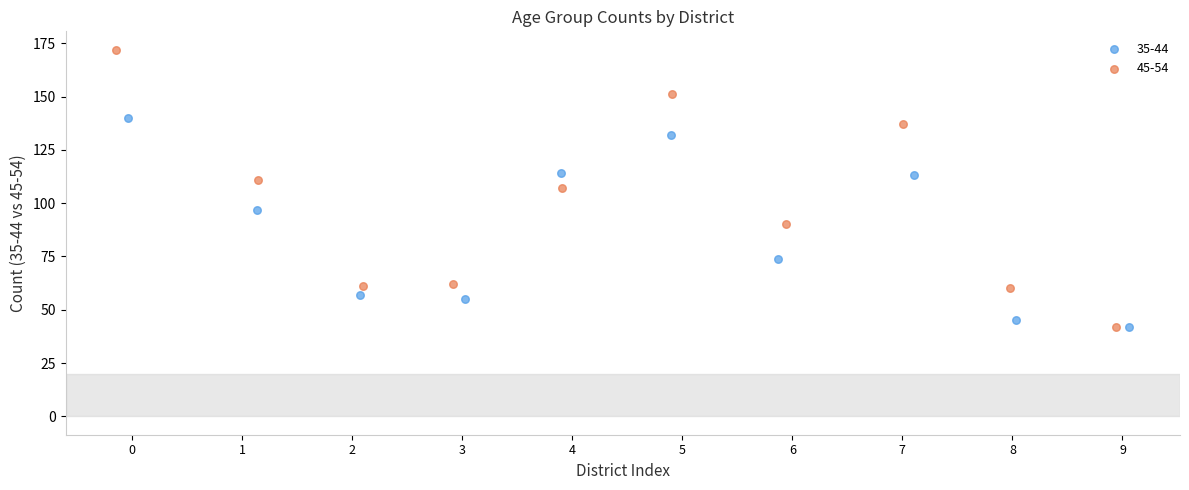

Which series reaches the maximum Y coordinate?

45-54